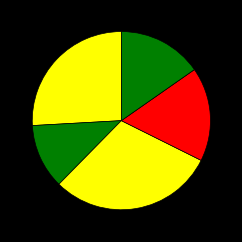

How many slices are in this pie chart?

5